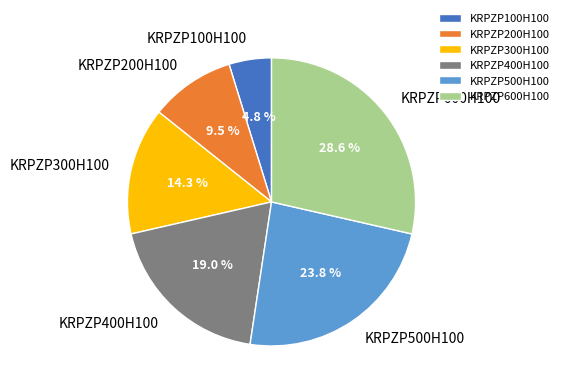

What is the ratio of the value at KRPZP500H100 to the value at KRPZP200H100?

2.5